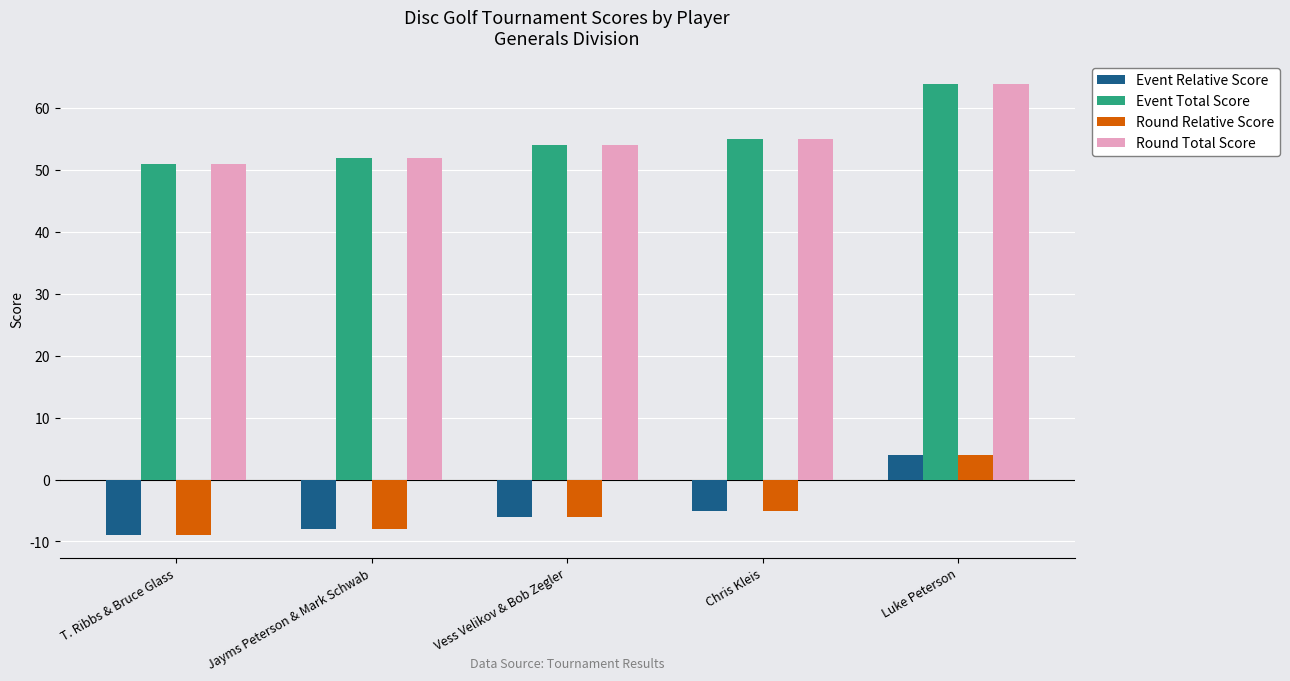

Reading left to right, list all the values displayed in this chart.

Event Relative Score: -9	-8	-6	-5	4
Event Total Score: 51	52	54	55	64
Round Relative Score: -9	-8	-6	-5	4
Round Total Score: 51	52	54	55	64